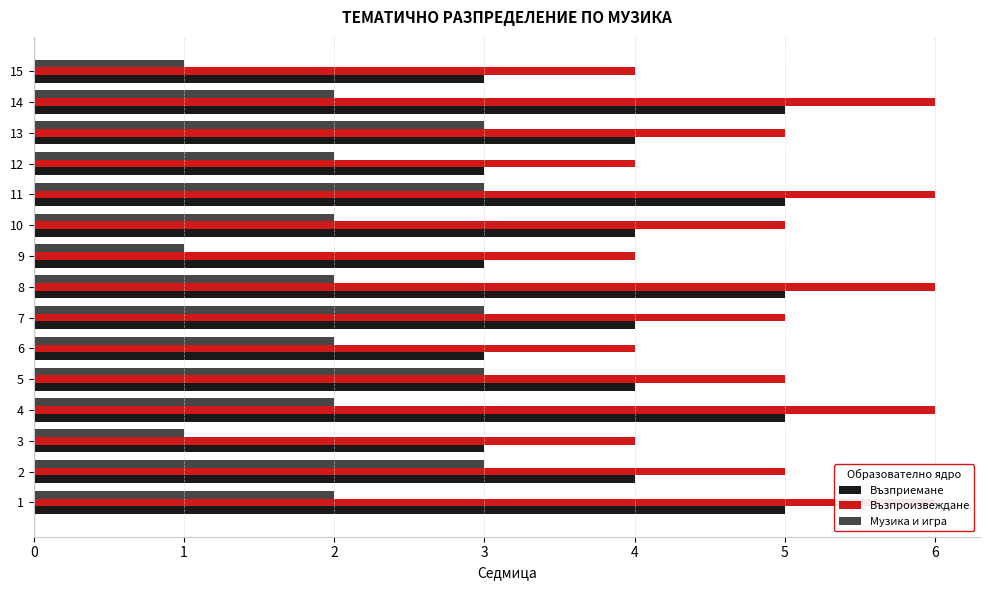

Does the chart contain any negative values?

No